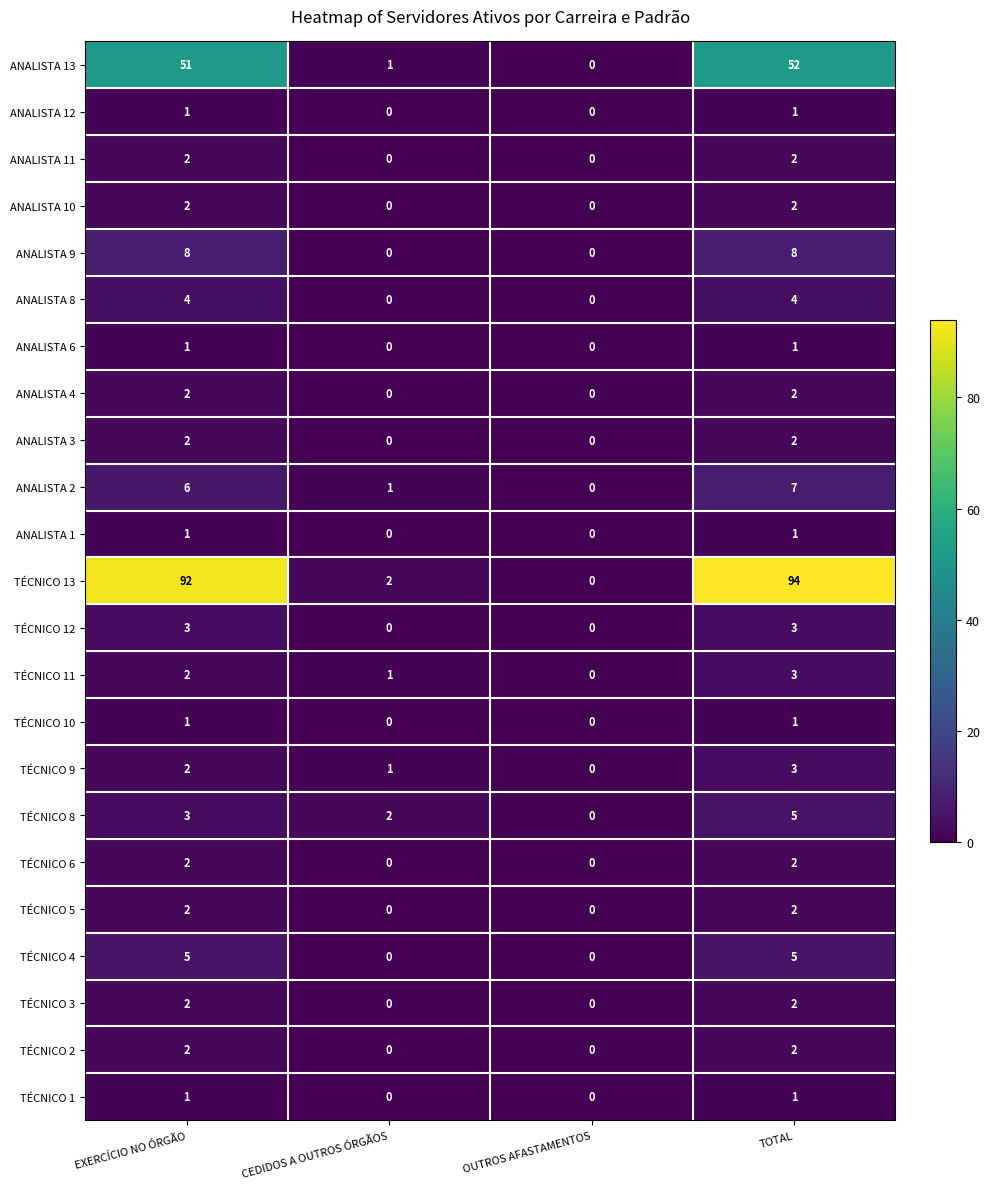

What is the greatest value displayed?

94